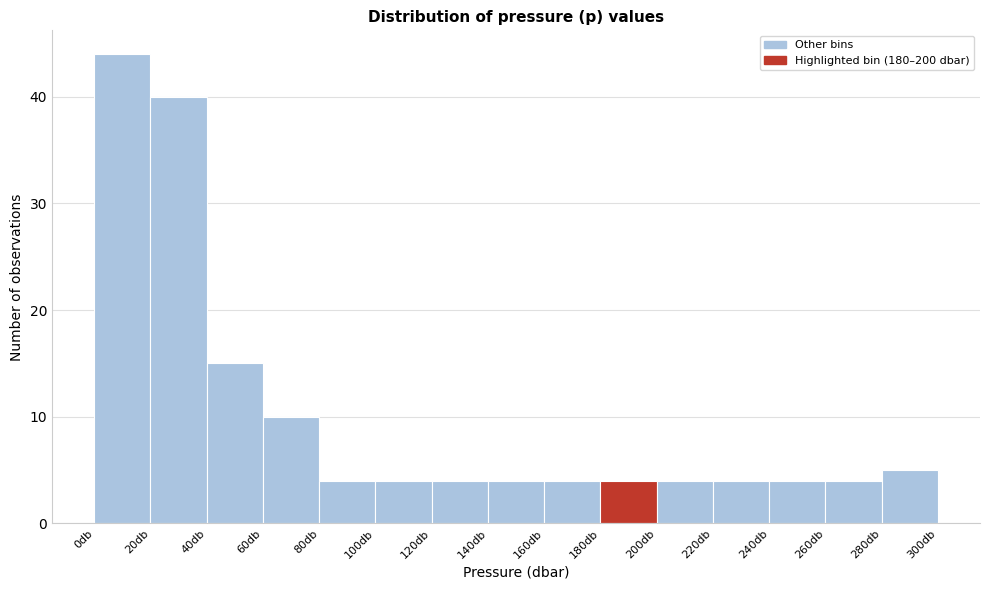

Over which range of the x-axis is the bar tallest?

0 to 20